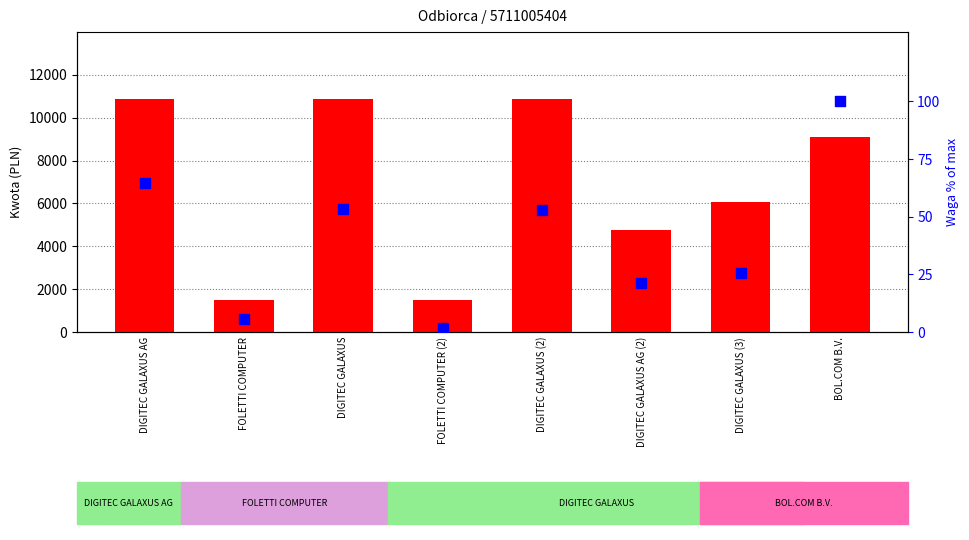

What are all the series names shown in the legend?

Kwota (PLN), Waga (% of max)